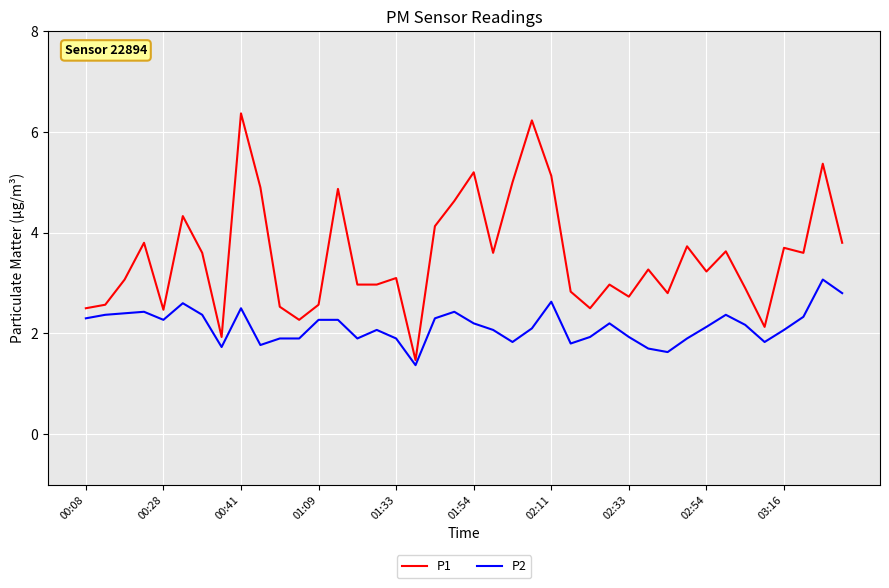

Rank the series by their average value, from lowest to highest.

P2, P1